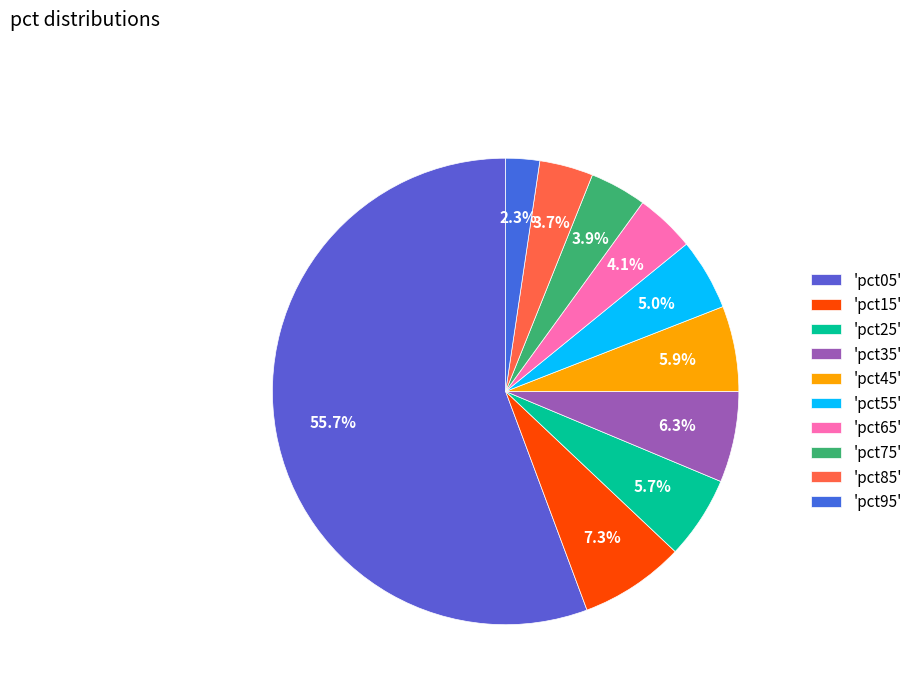

Count the number of slices in the pie.

10